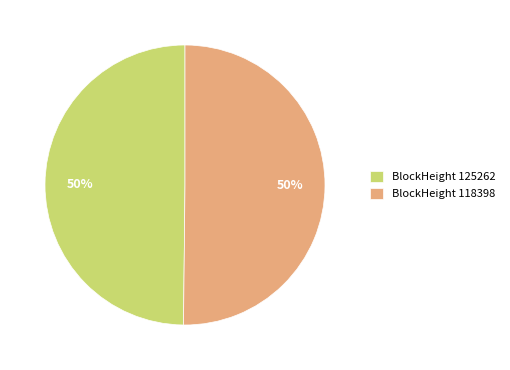

How many slices are in this pie chart?

2